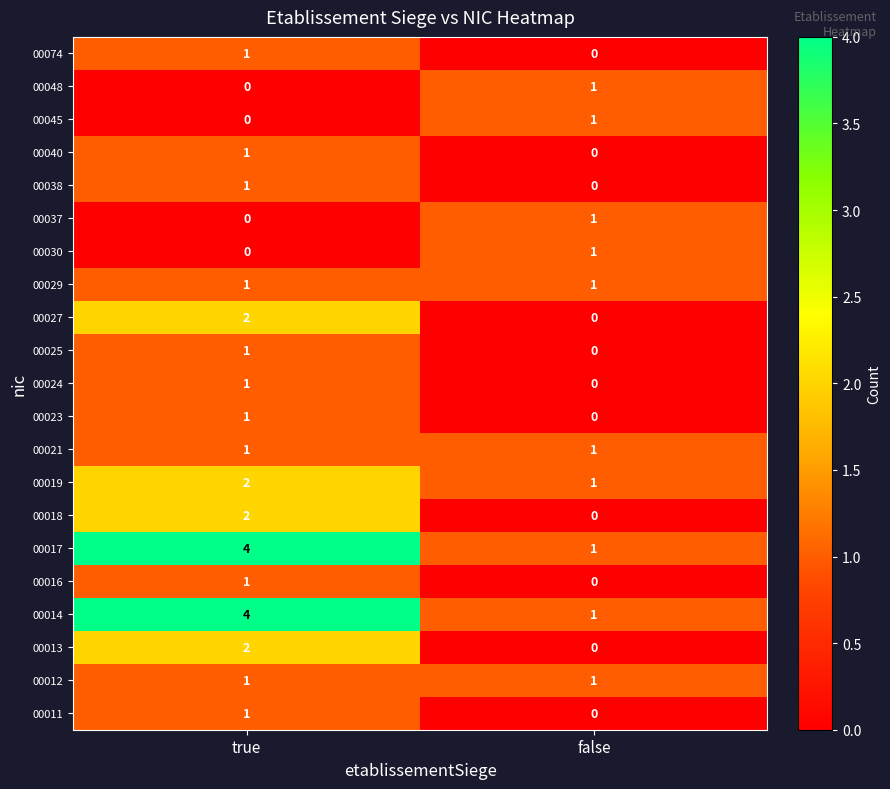

What is the total value across all series at true?

27